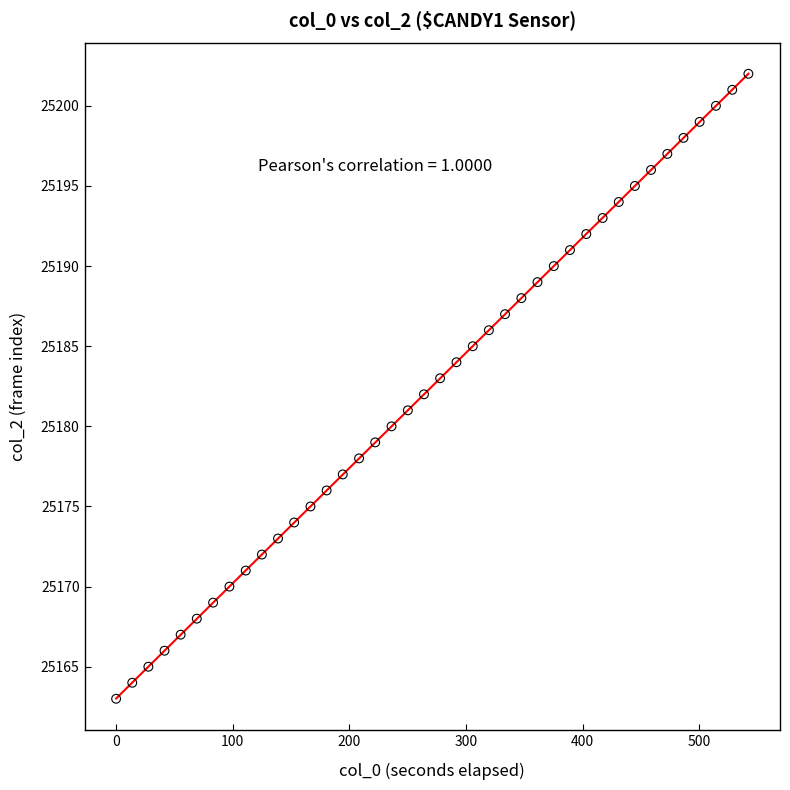

What is the range of Y values (max minus min)?

39